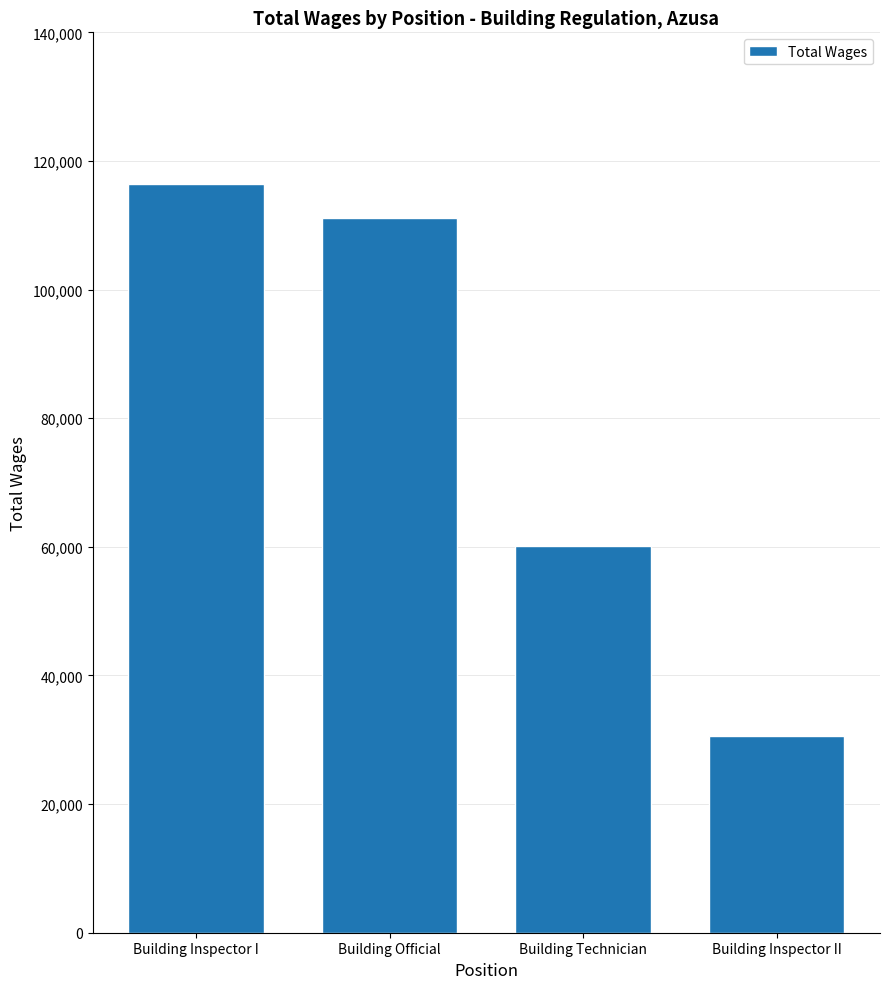

How many categories are shown in the chart?

4